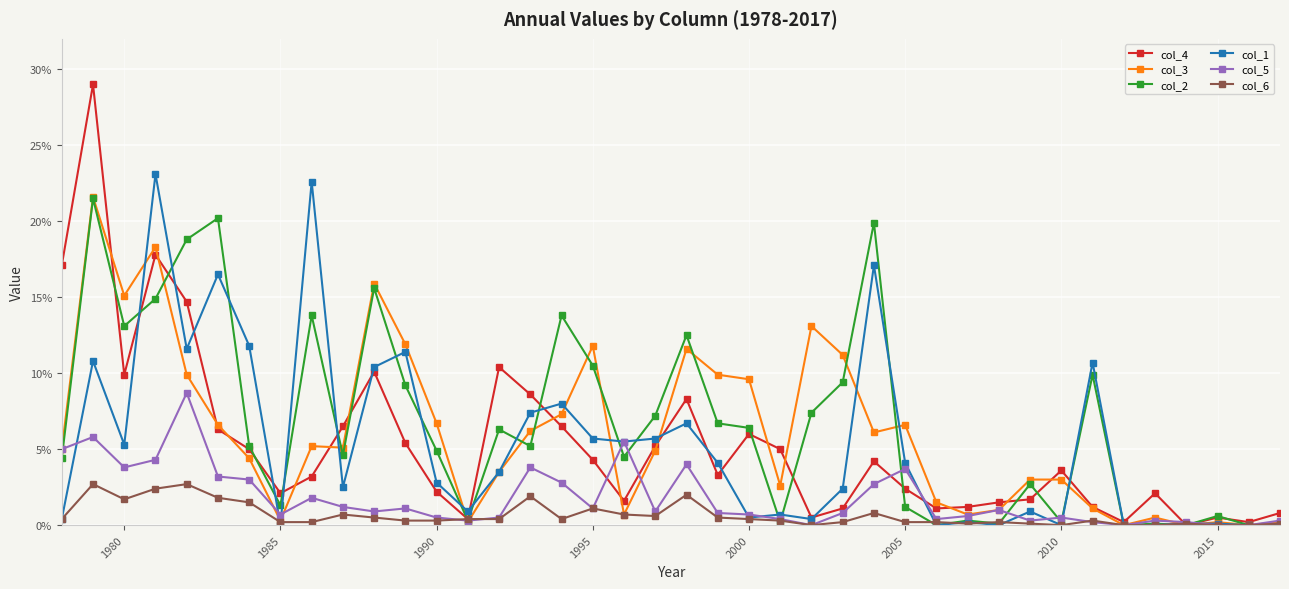

Which series has the widest spread of values?

col_4